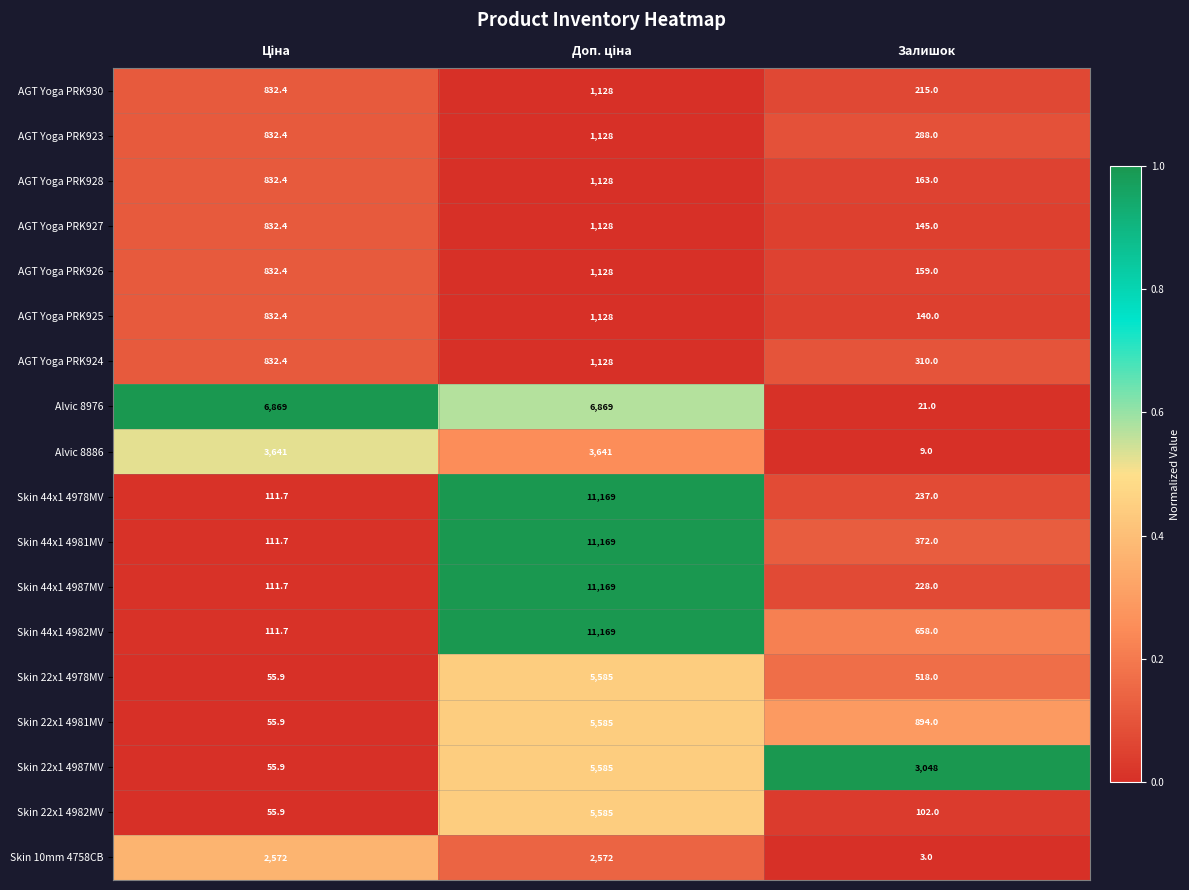

Is it true that Alvic 8976 equals 21.0 at Залишок?

True